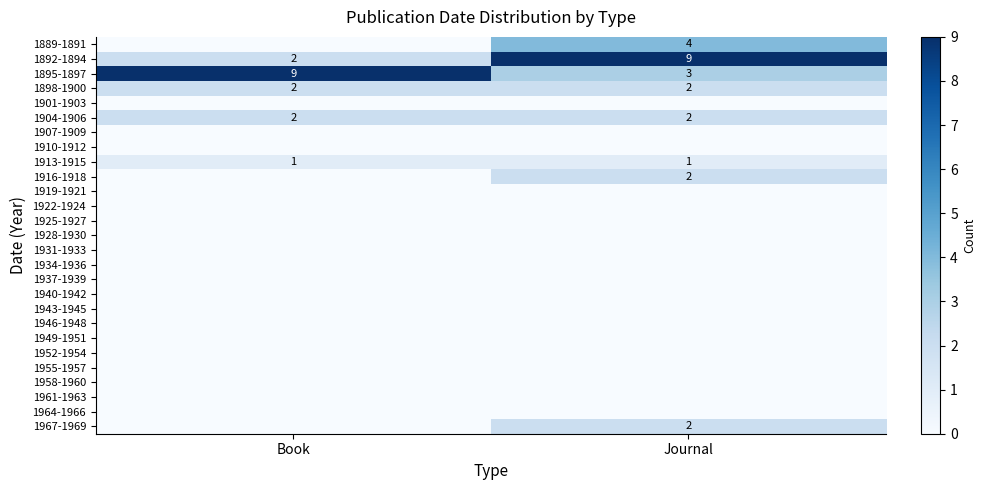

Which category has the lowest value across all series?

Book